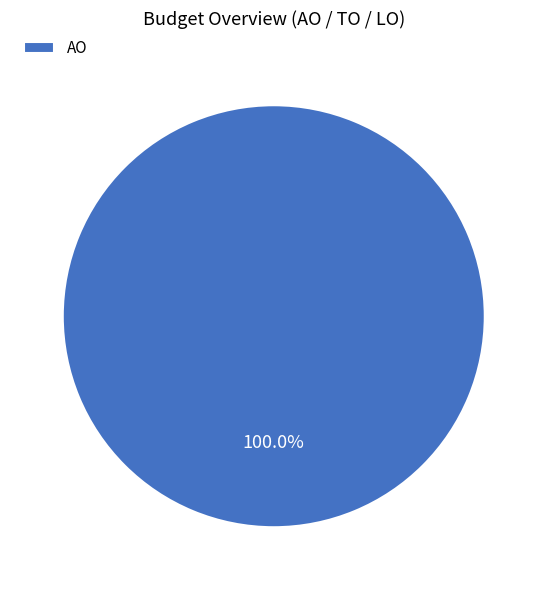

Rank the categories by value from lowest to highest.

AO